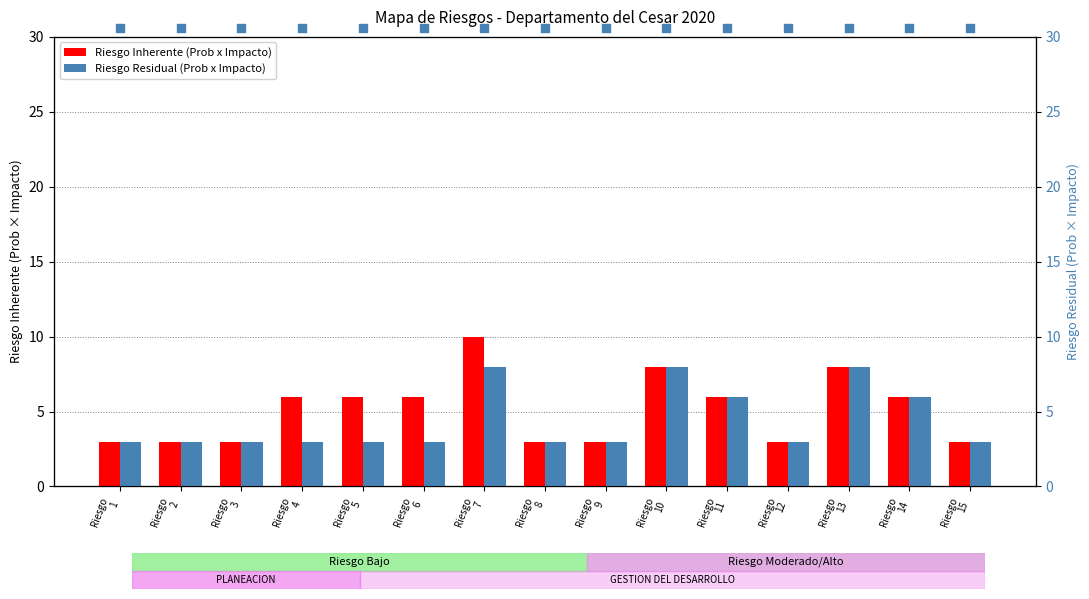

Is the value of Riesgo Residual (Prob x Impacto) at Riesgo
8 greater than the value of Riesgo Inherente (Prob x Impacto) at Riesgo
9?

No